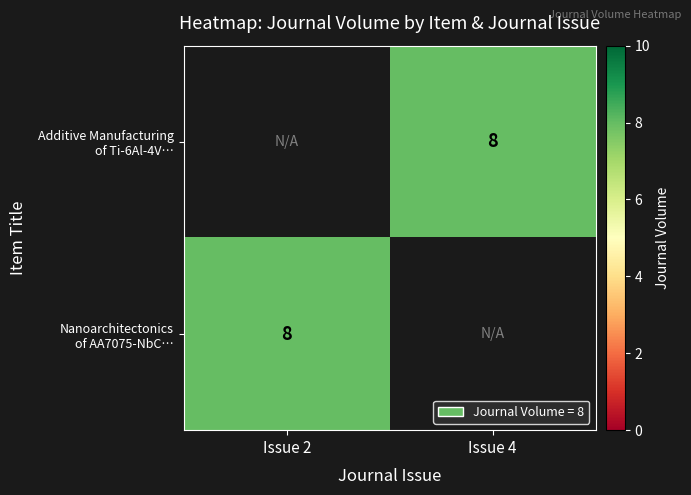

True or false: Additive Manufacturing of Ti-6Al-4V… has a value of 14.2 at Issue 4.

False